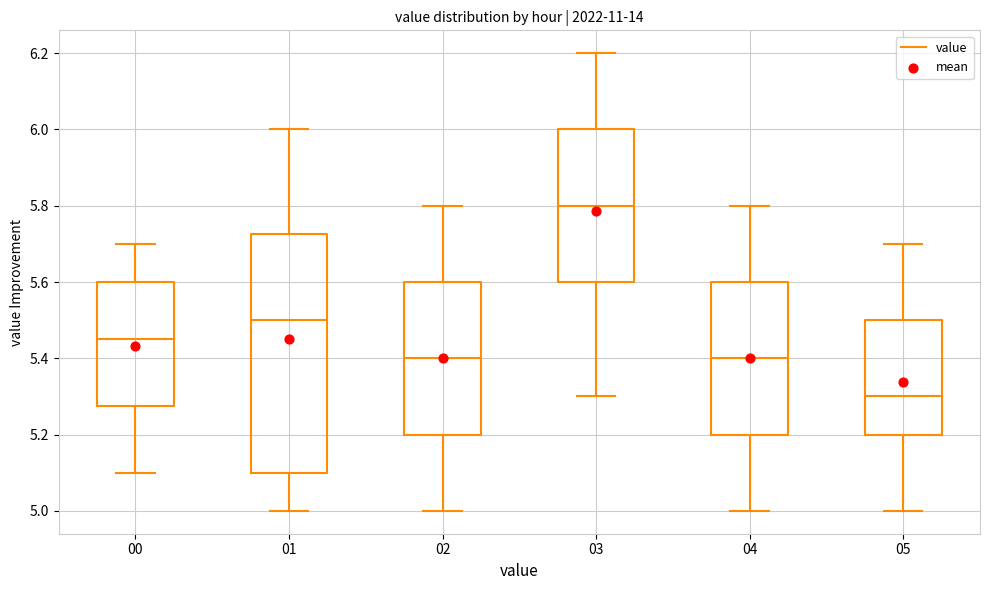

Reading left to right, read every box against the y-axis: the position of its median line, the range the box covers, and the ends of its whiskers. The values are not printed on the chart, so give them approximately, as read against the axis.

00: median 5.46, box 5.28 to 5.60, whiskers 5.10 to 5.70
01: median 5.50, box 5.10 to 5.72, whiskers 5.00 to 6.00
02: median 5.40, box 5.20 to 5.60, whiskers 5.00 to 5.80
03: median 5.80, box 5.60 to 6.00, whiskers 5.30 to 6.20
04: median 5.40, box 5.20 to 5.60, whiskers 5.00 to 5.80
05: median 5.30, box 5.20 to 5.50, whiskers 5.00 to 5.70